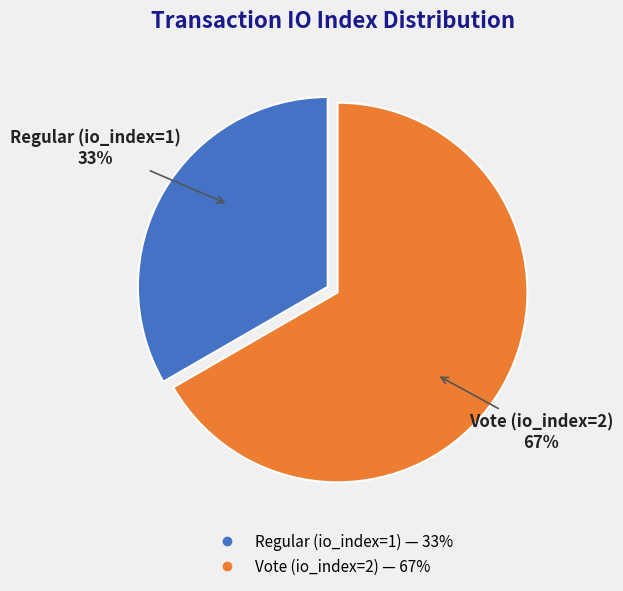

Rank the categories by value from lowest to highest.

Regular (io_index=1), Vote (io_index=2)